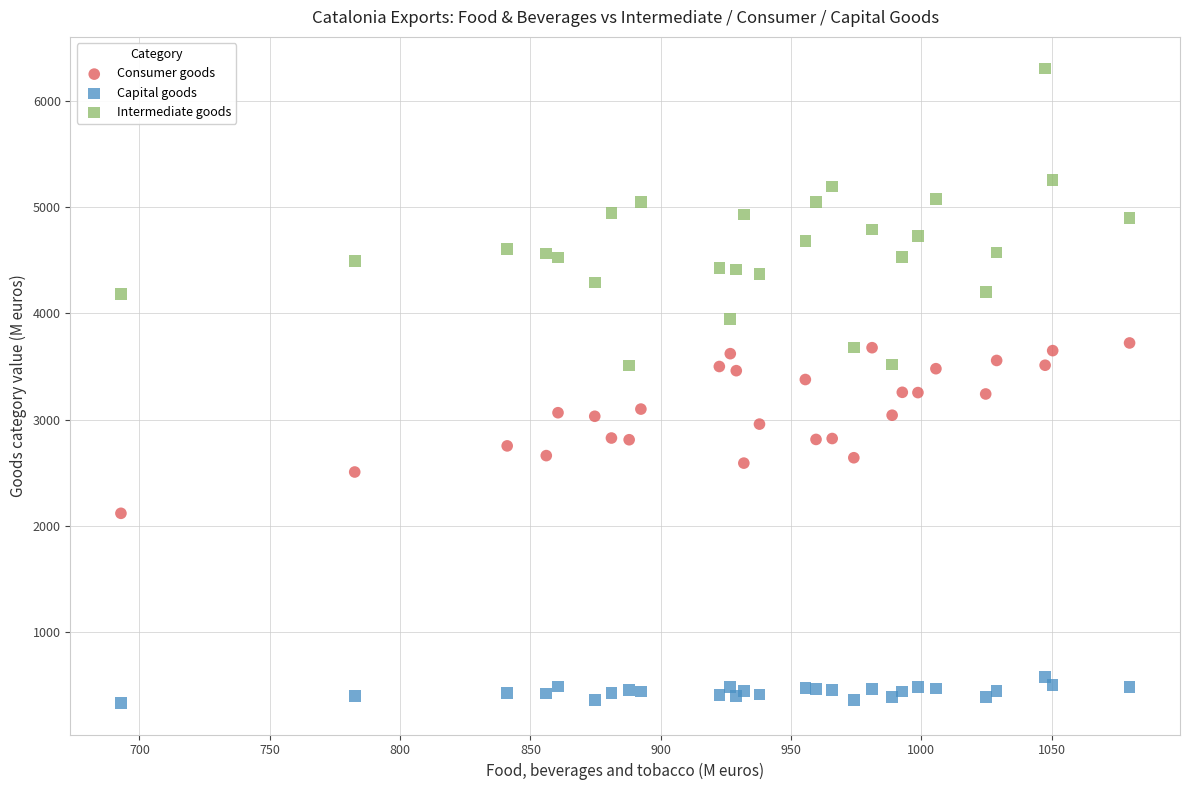

Which series contains the lowest Y value?

Capital goods